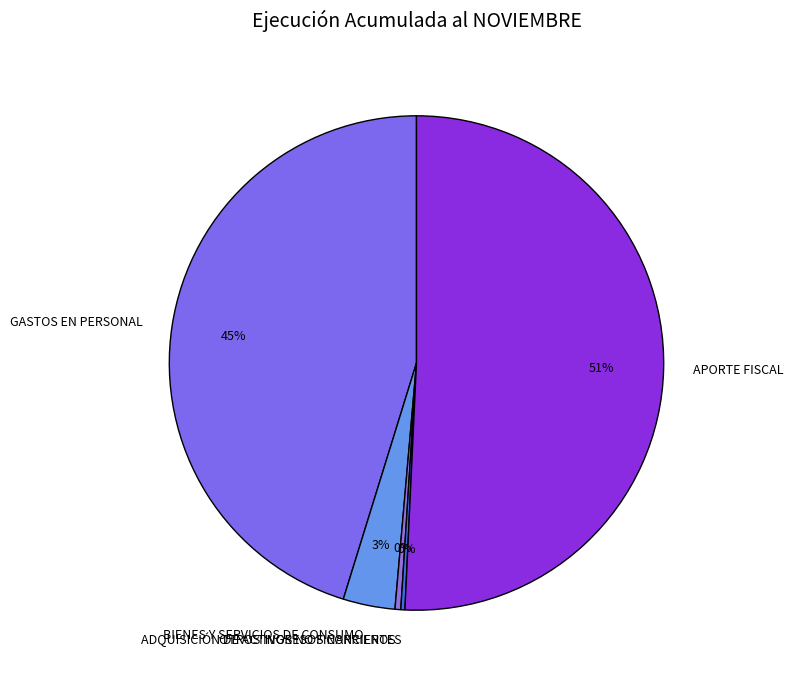

What percentage is the GASTOS EN PERSONAL slice, to the nearest percent?

45%